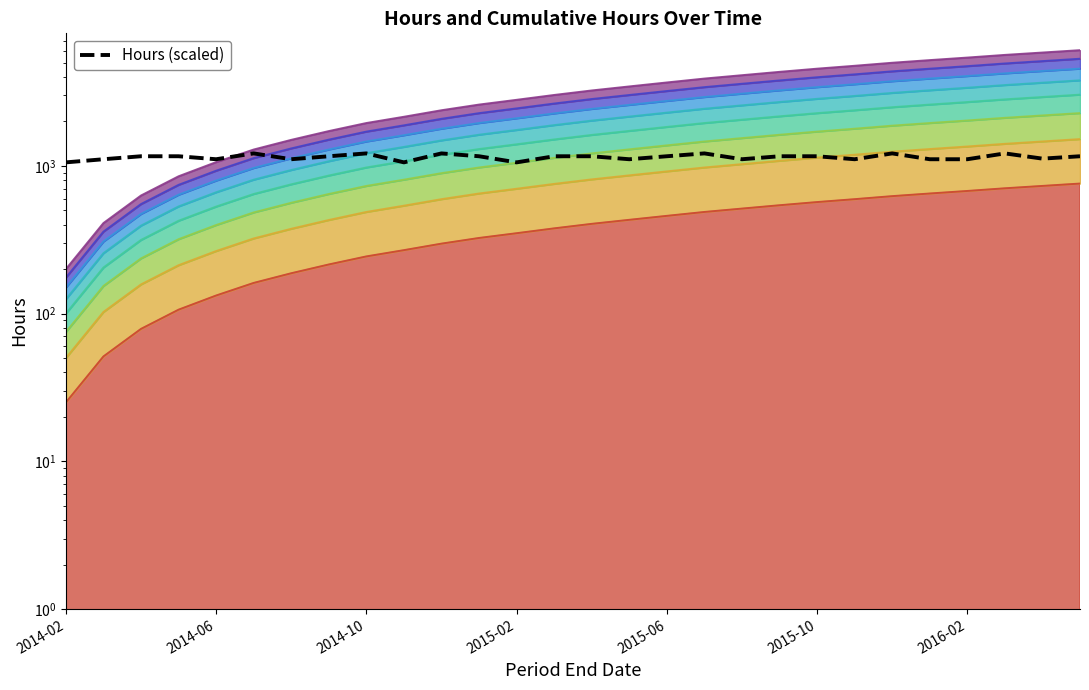

How many values exceed 1161?

16